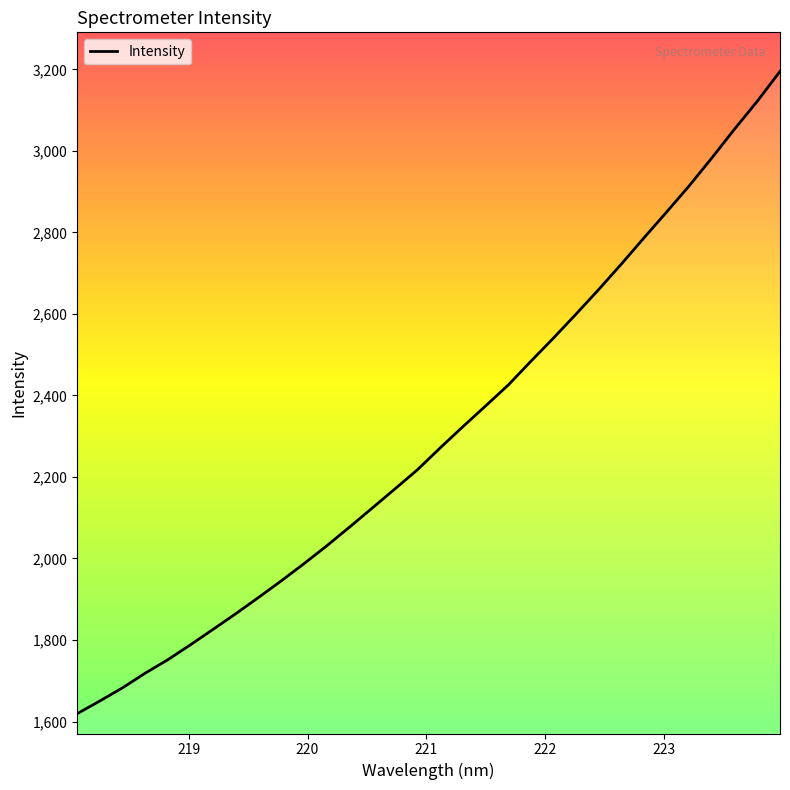

What is the difference between the maximum and minimum values?

1575.7